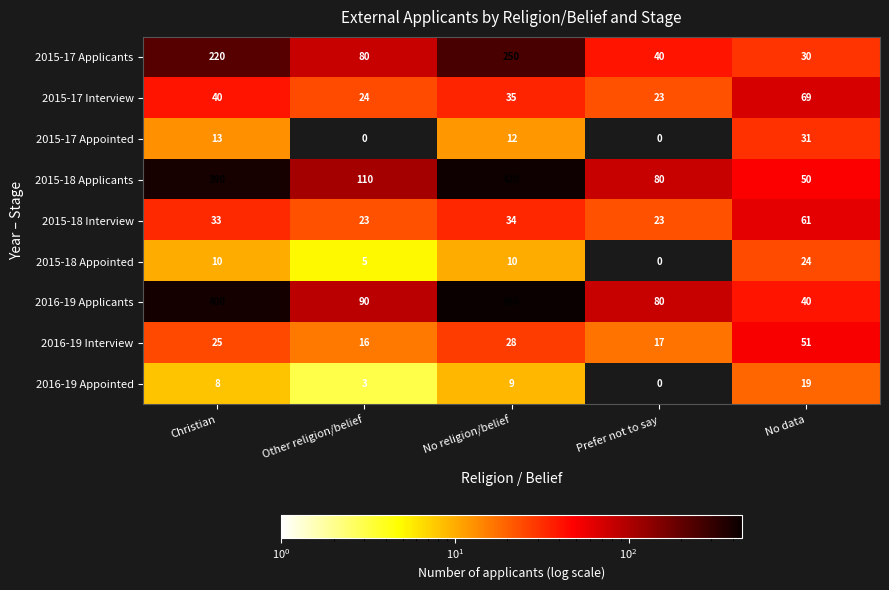

What is the sum of all 2016-19 Applicants values?

1060